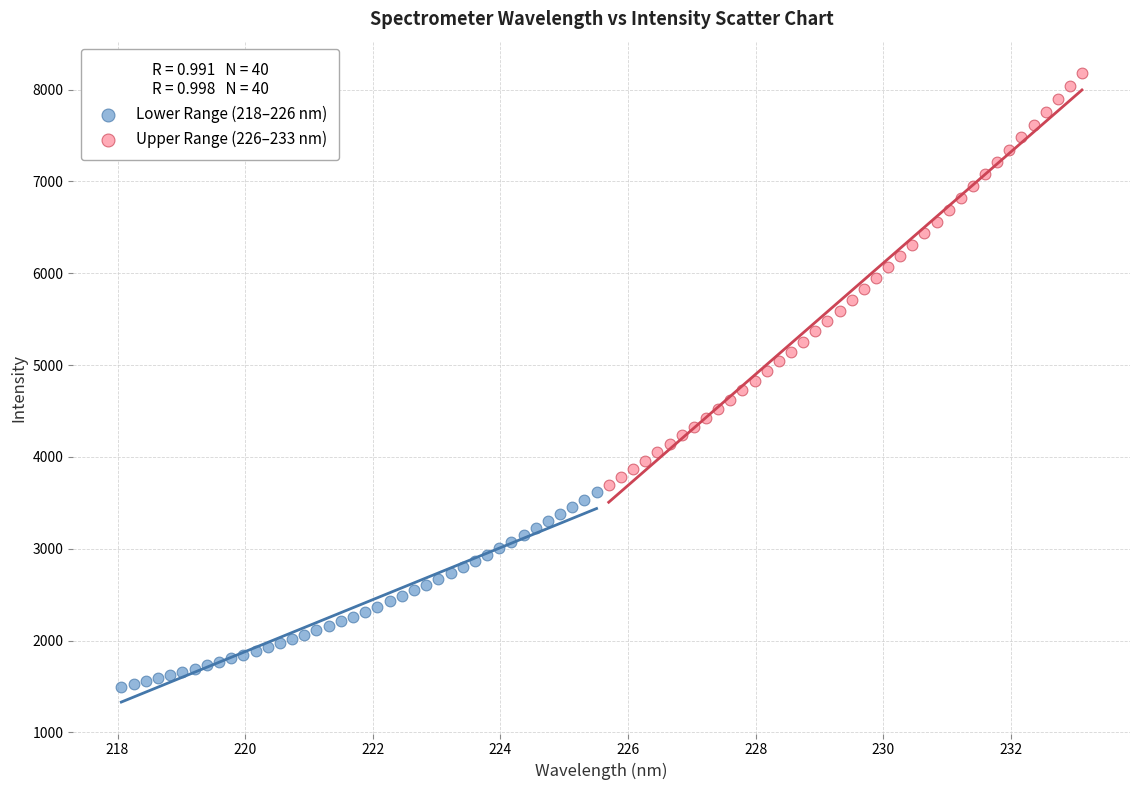

What are all the series names shown in the legend?

Lower Range (218–226 nm), Upper Range (226–233 nm)